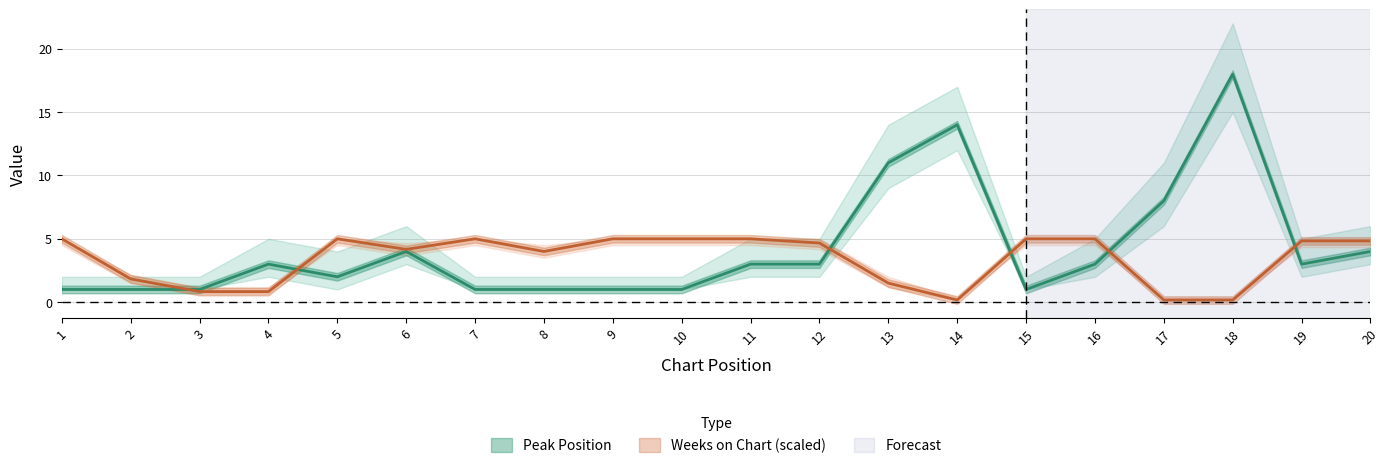

Rank the series by their maximum value, from lowest to highest.

Weeks on Chart, Peak Position